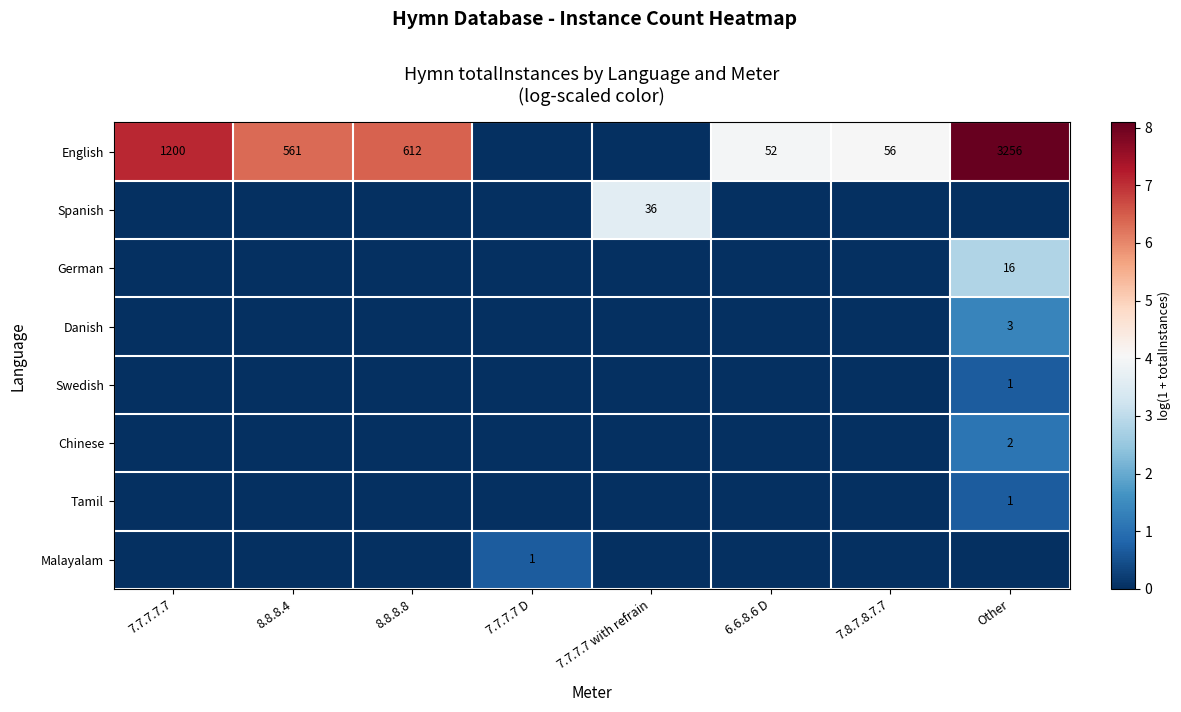

True or false: English has a value of 52 at 6.6.8.6 D.

True